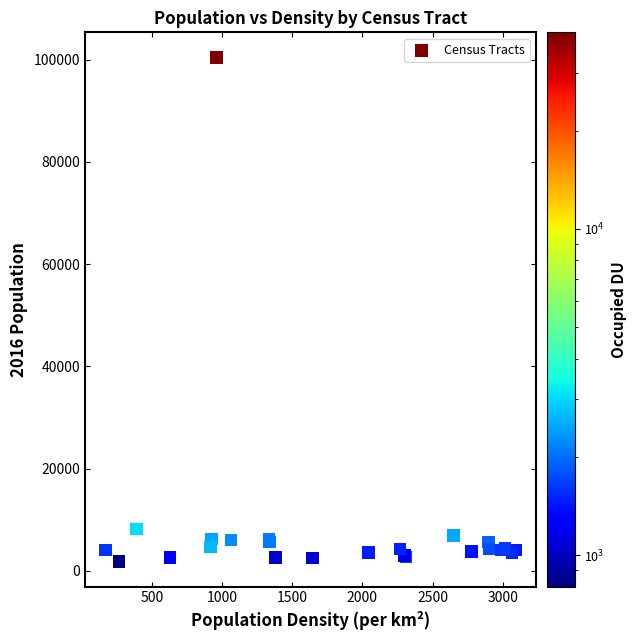

What Y value in the scatter plot is closest to 51125?

8147